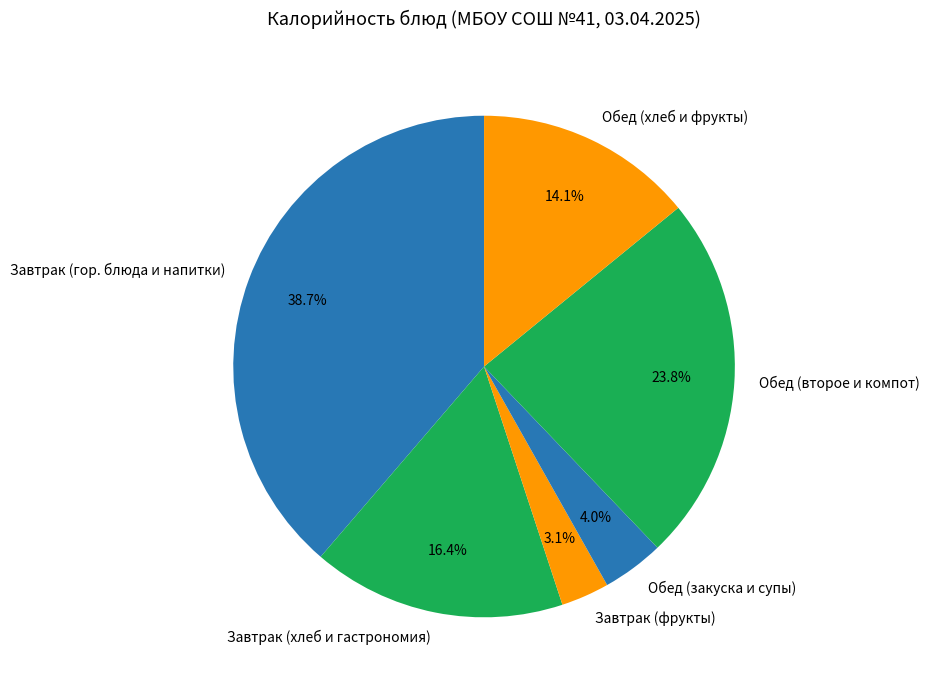

To the nearest percent, what is the difference between the largest and smallest slice percentages?

36%